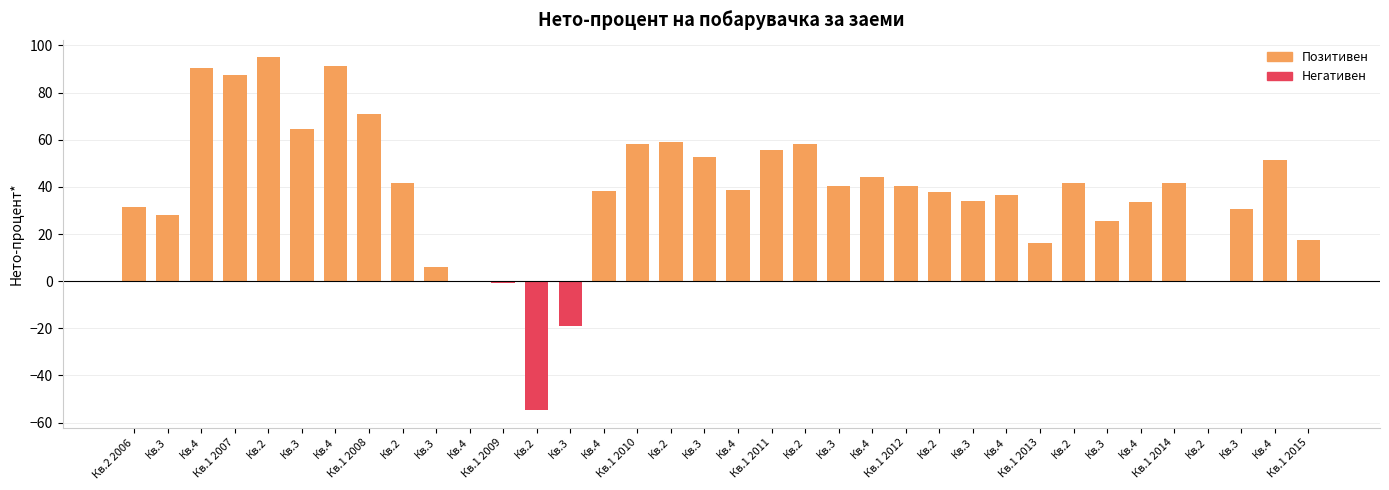

How many distinct data groups are displayed?

1